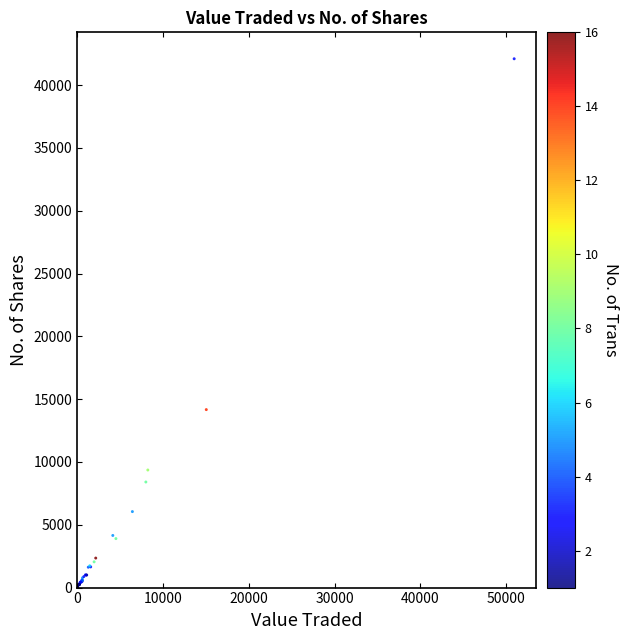

What Y value in the scatter plot is closest to 21053?

14169